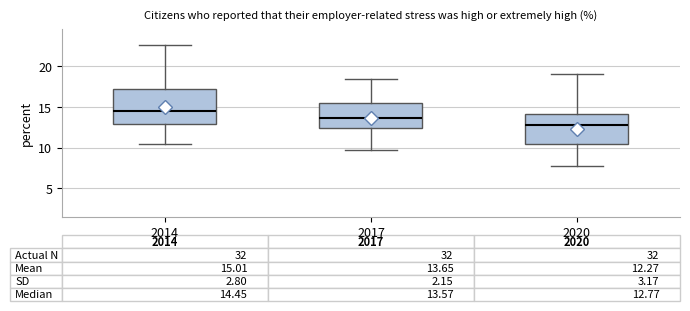

Which box has the highest median line?

2014